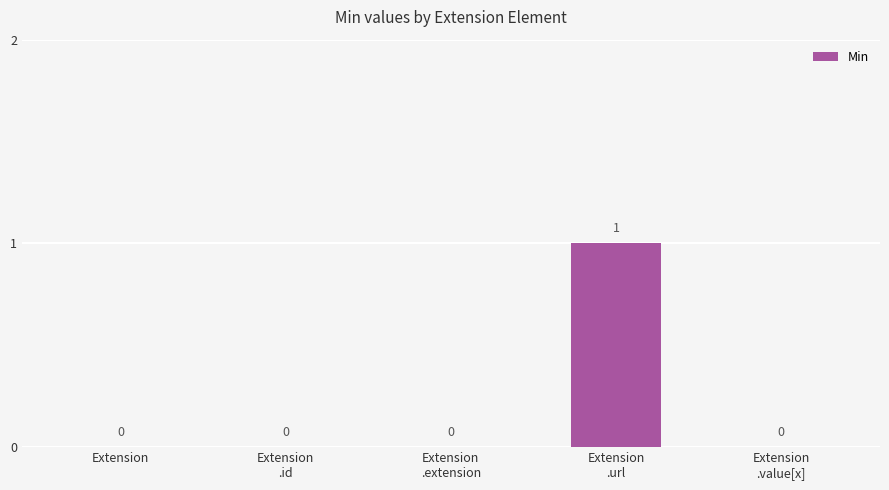

Does the chart contain stacked bars?

No